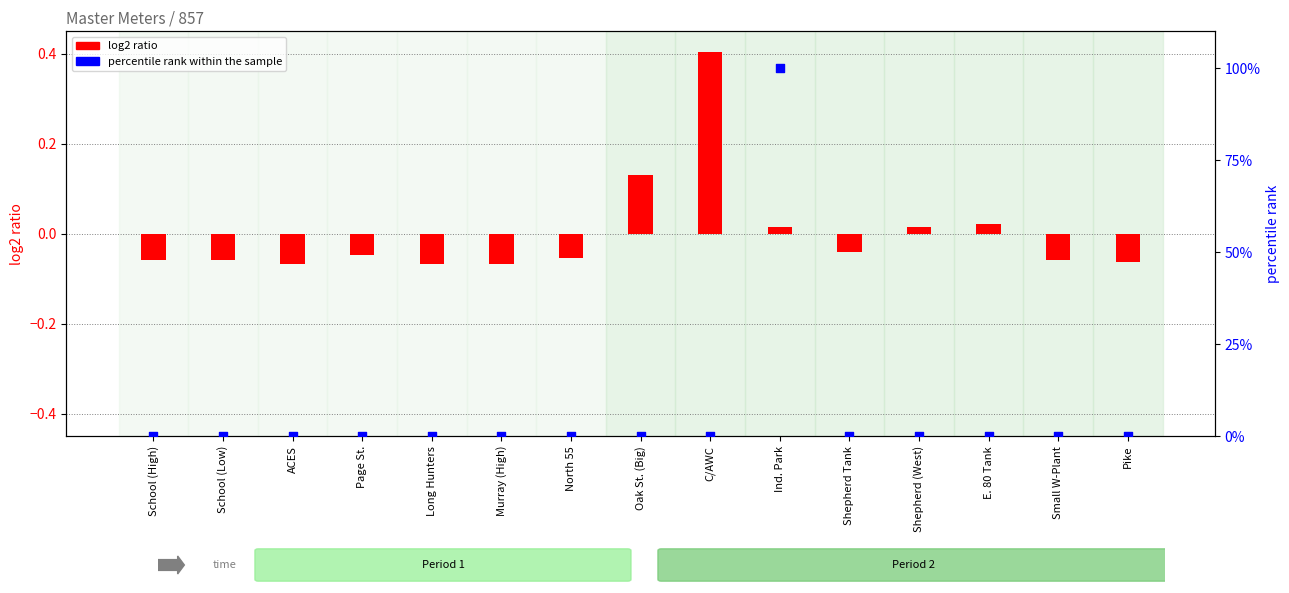

Which series reaches the minimum Y coordinate?

log2 ratio